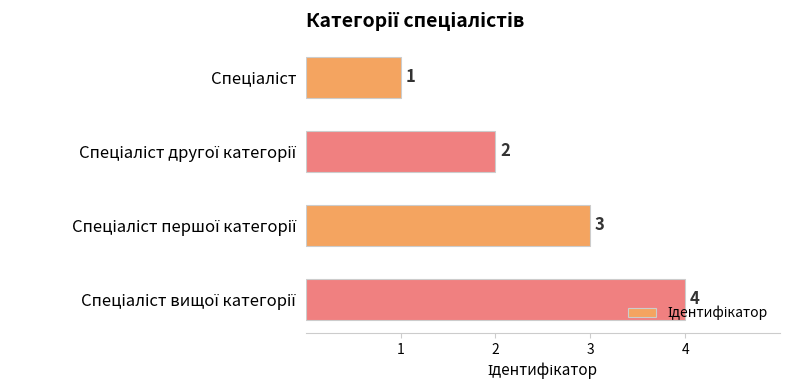

What is the maximum value shown in the chart?

4